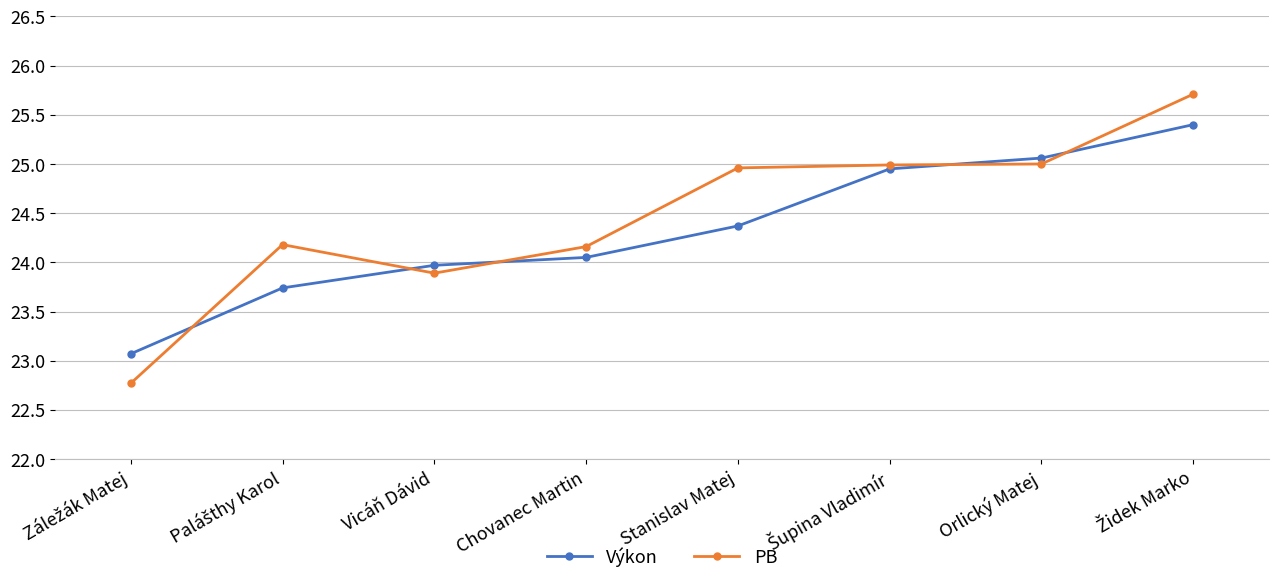

The Výkon series shows 33.2 at Vicáň Dávid. True or false?

False